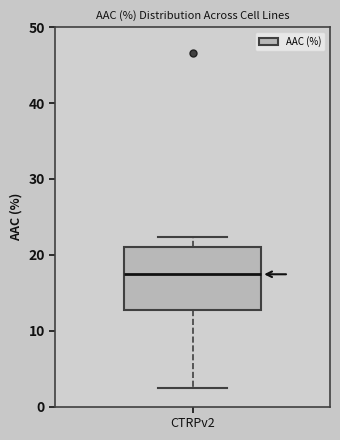

Transcribe this box plot: give where the median line is, the range the box spans, and where the two whiskers end, as read against the y-axis. The values are not printed on the chart, so give them approximately, as read against the axis.

median 17, box 13 to 21, whiskers 2 to 22